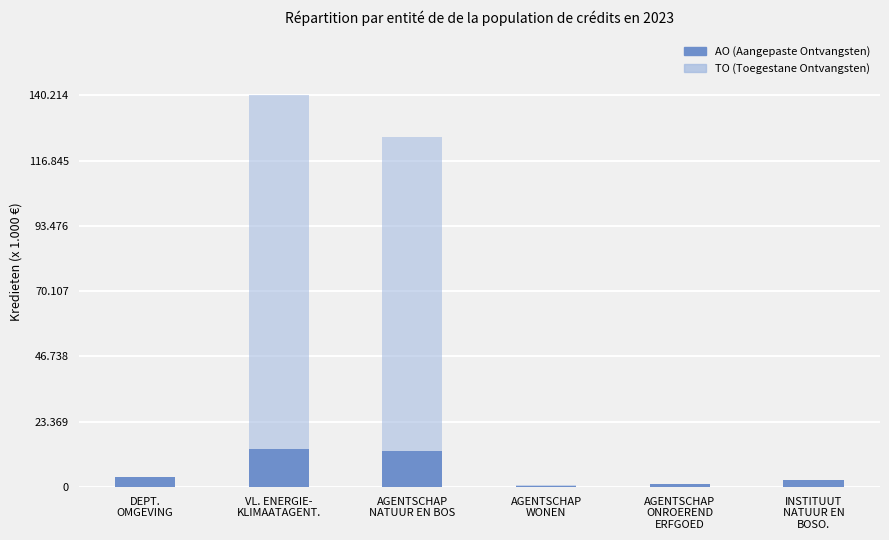

How many bars are there in total?

12